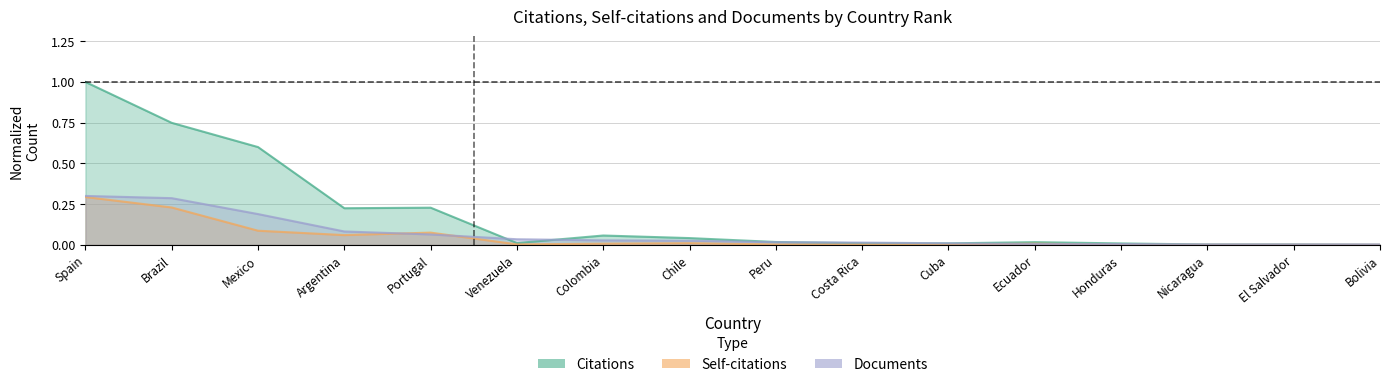

At which category does Self-citations reach its first local peak?

Portugal